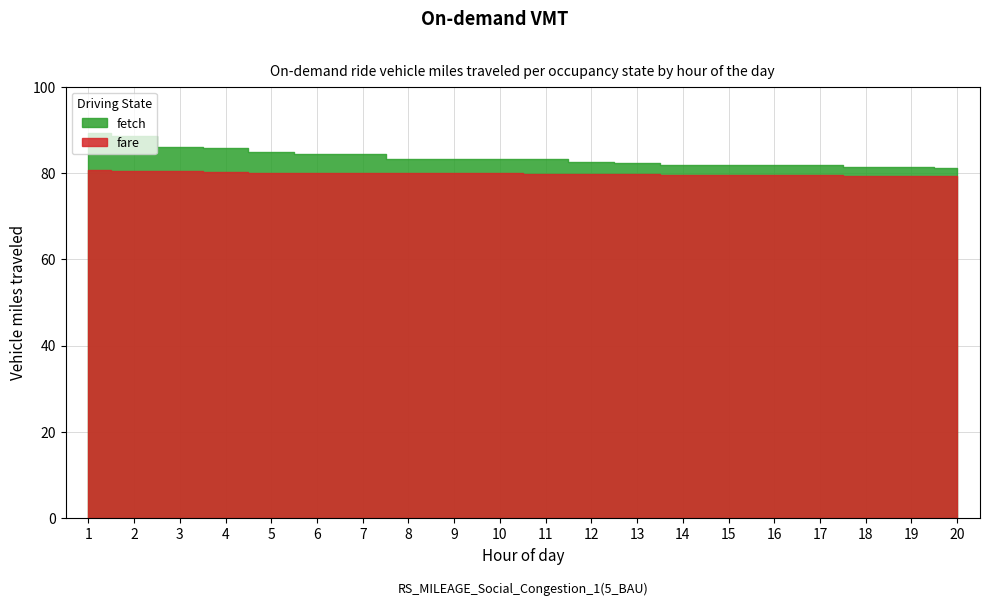

True or false: fetch and fare cross at least once.

False